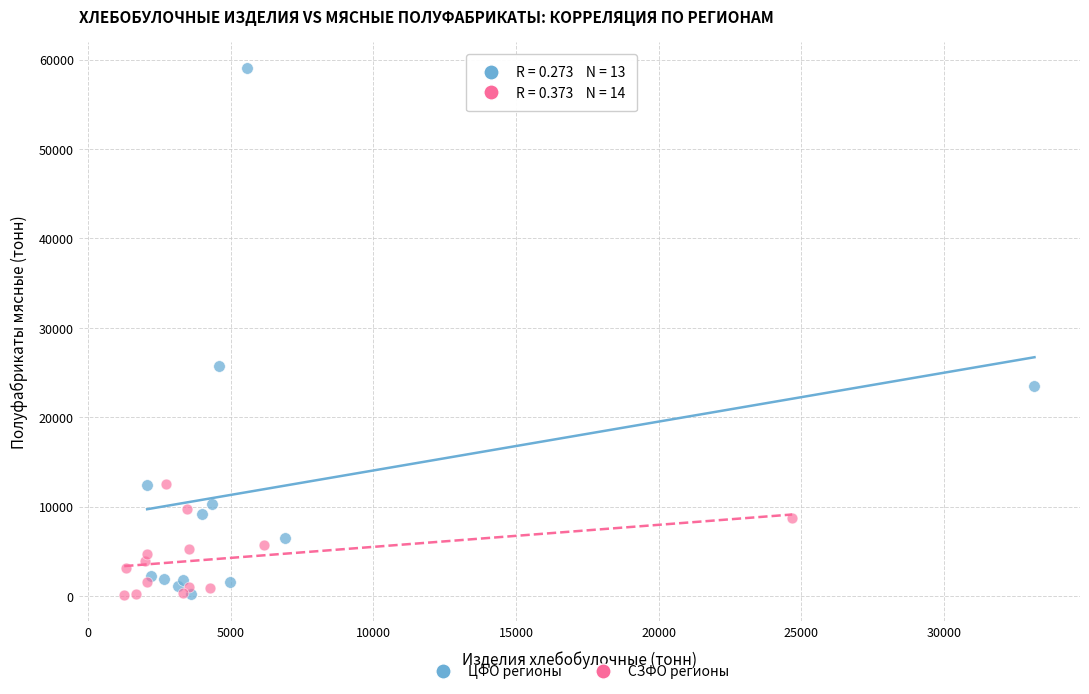

Which series has the largest Y range (max minus min)?

ЦФО регионы